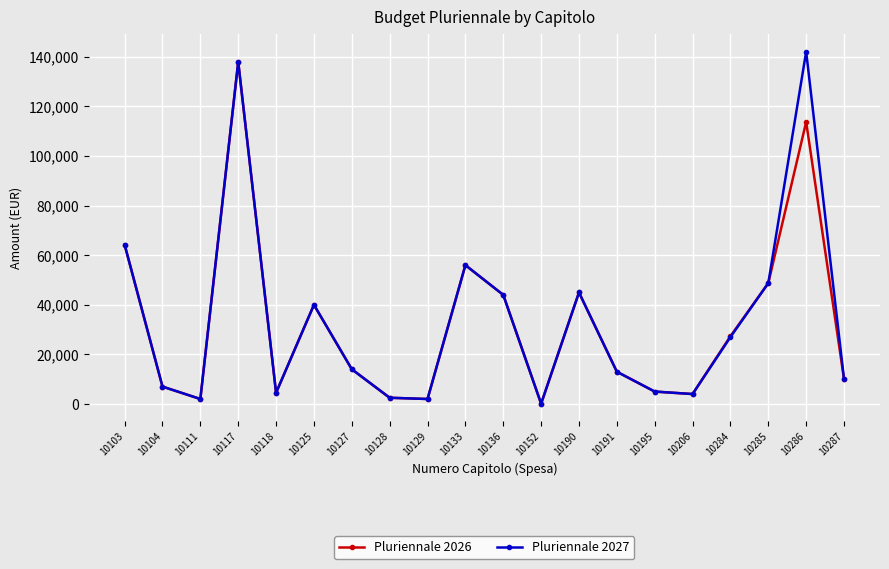

What is the value of the Pluriennale 2026 point at the 19th from the left?

113770.0